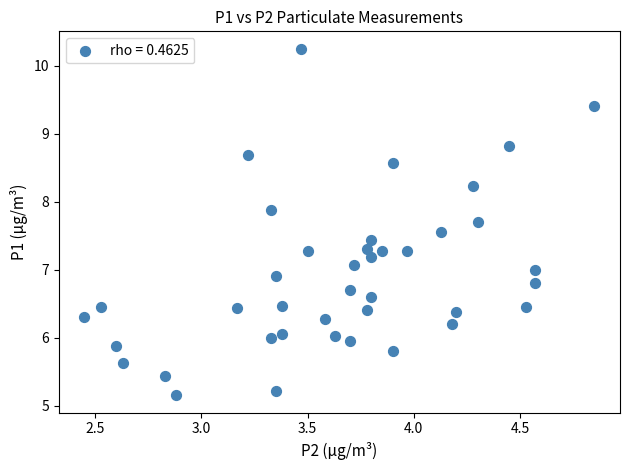

What is the range of X values (max minus min)?

2.4